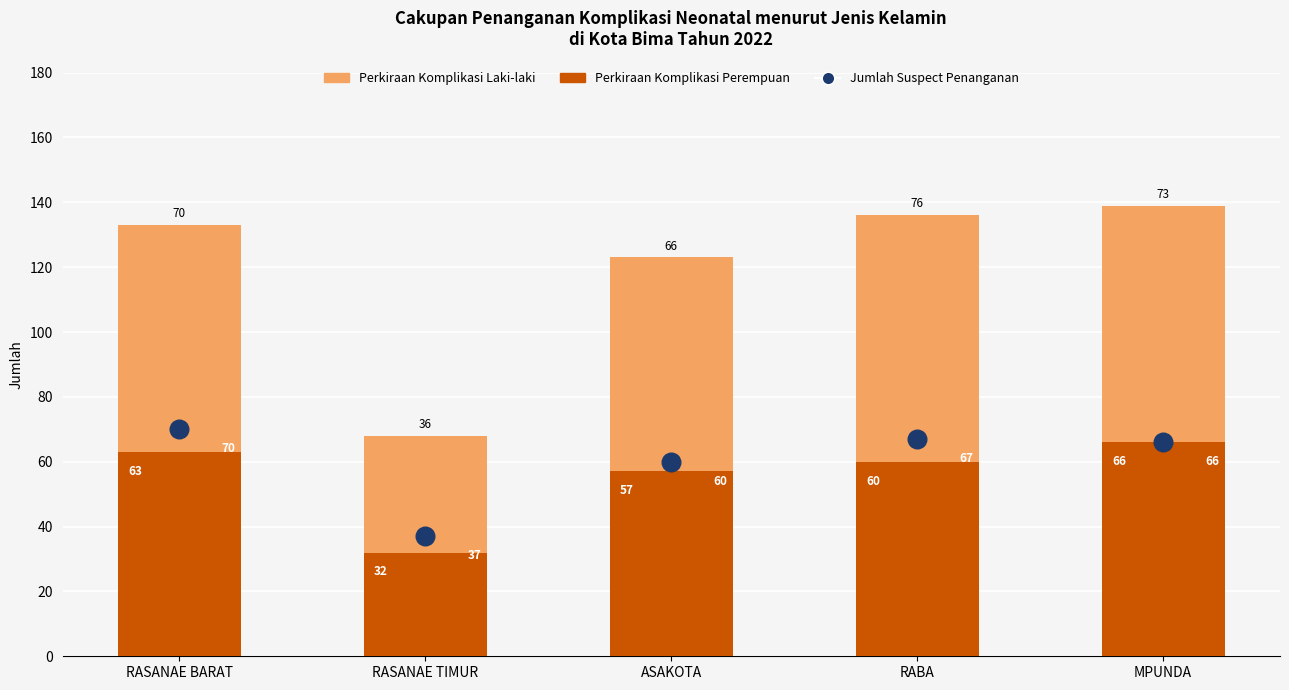

At which category is the sum across all series the highest?

MPUNDA